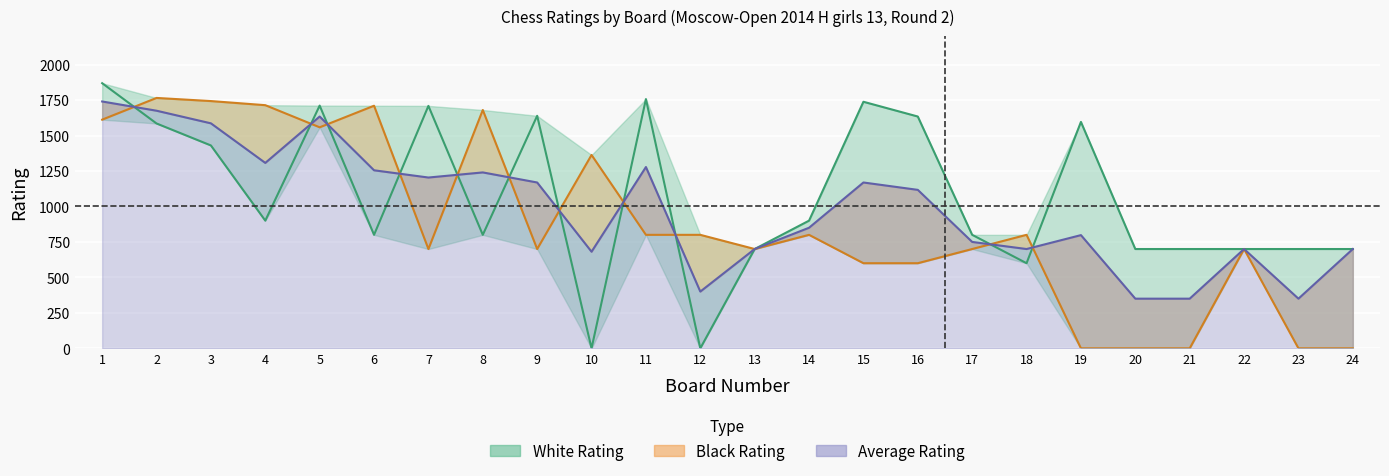

Which label corresponds to the smallest value in the chart?

10